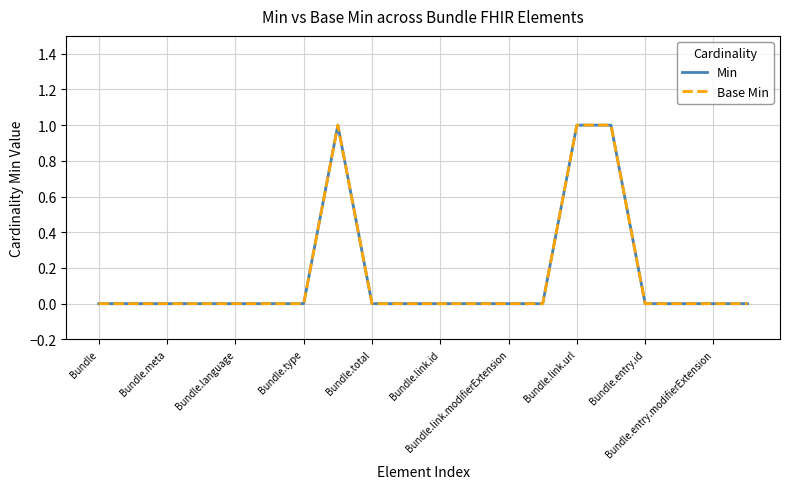

Does the chart have visible grid lines?

Yes